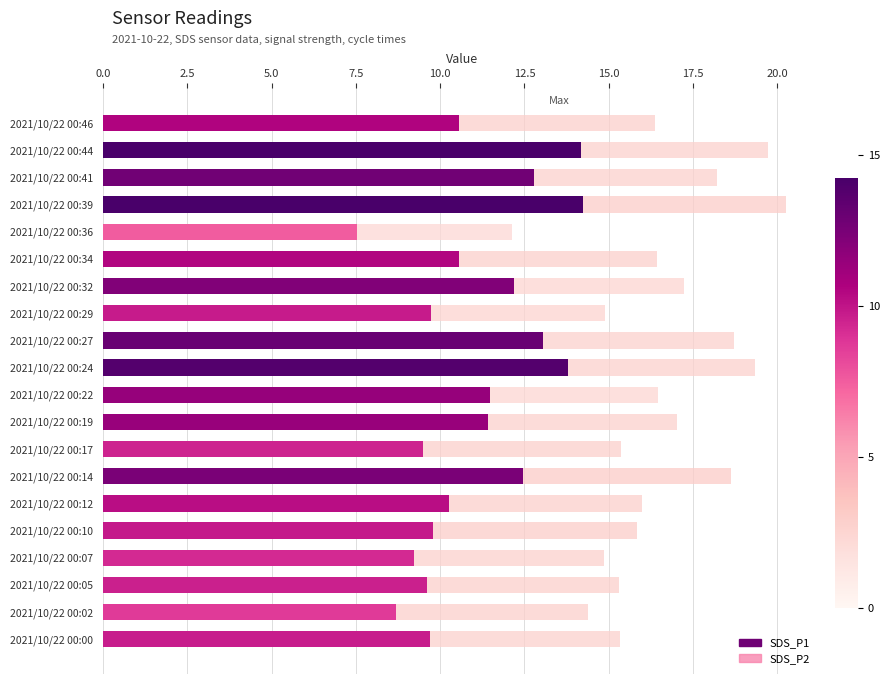

The SDS_P1 series shows 15.8 at 2021/10/22 00:05. True or false?

False